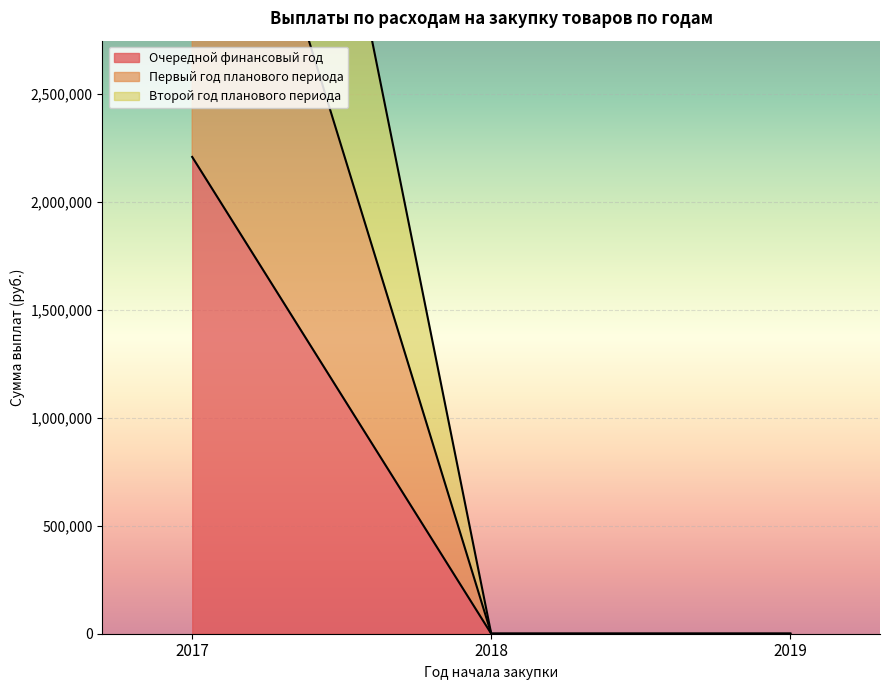

Which series has the widest spread of values?

Очередной финансовый год